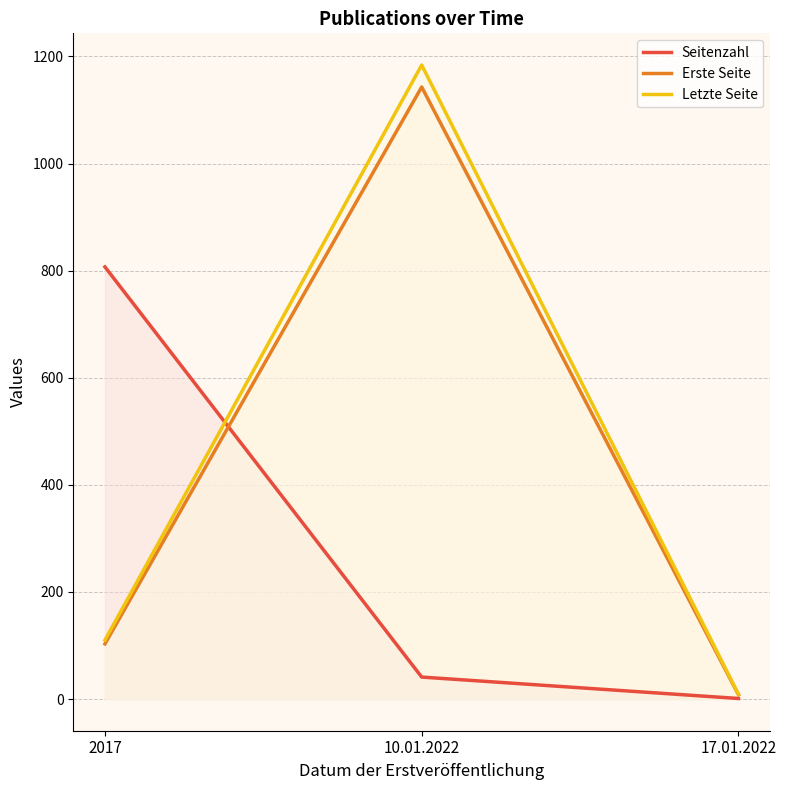

Rank the series at 10.01.2022 from lowest to highest value.

Seitenzahl, Erste Seite, Letzte Seite